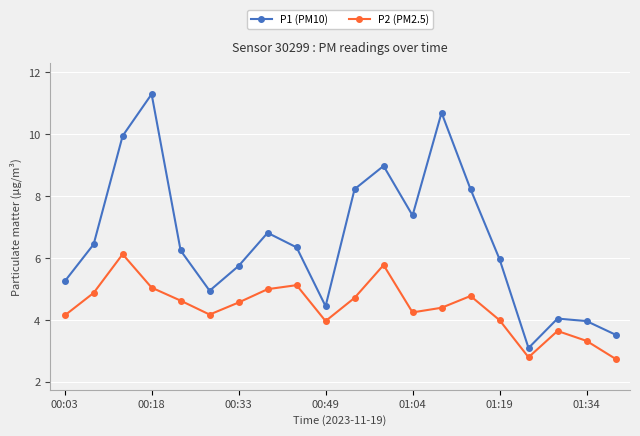

True or false: P1 (PM10) has more than 2 points higher than both neighbors.

True